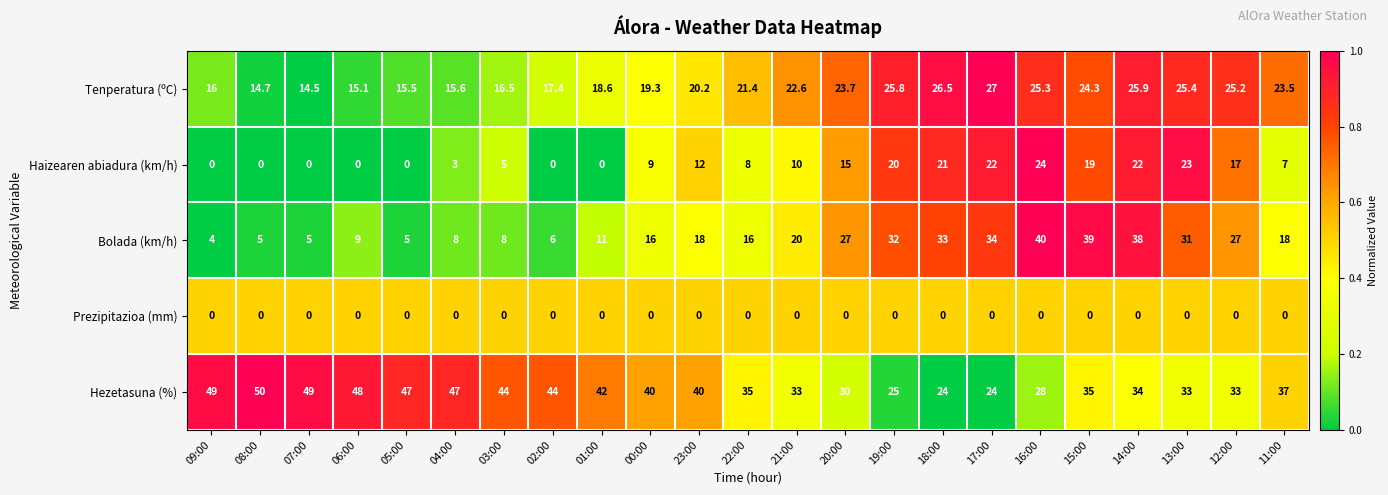

What is the total value across all series at 08:00?

69.7